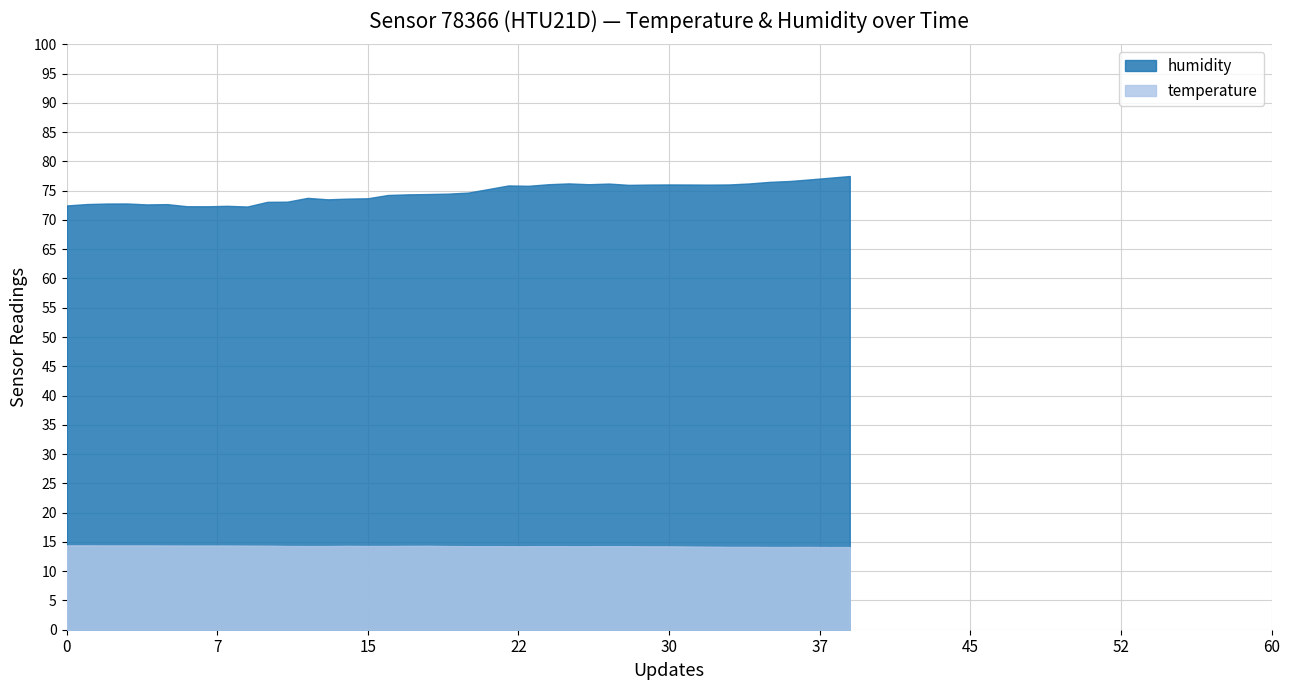

What is the greatest value displayed?

77.5